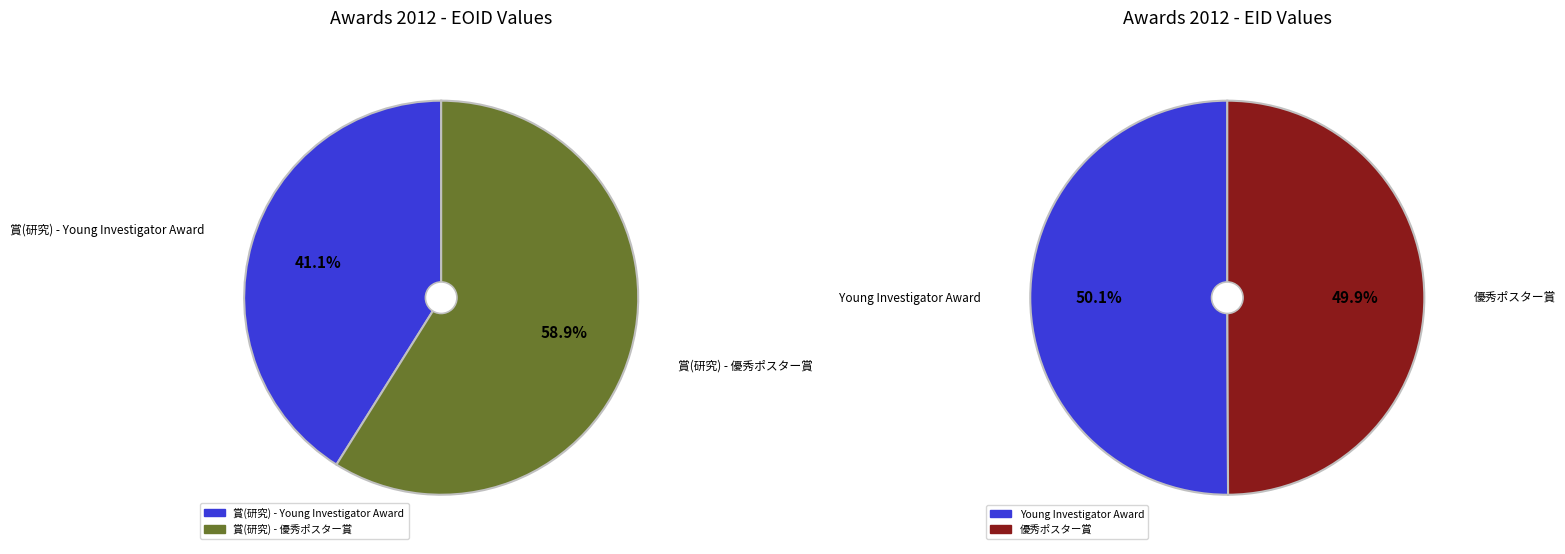

How many segments does this pie chart have?

2